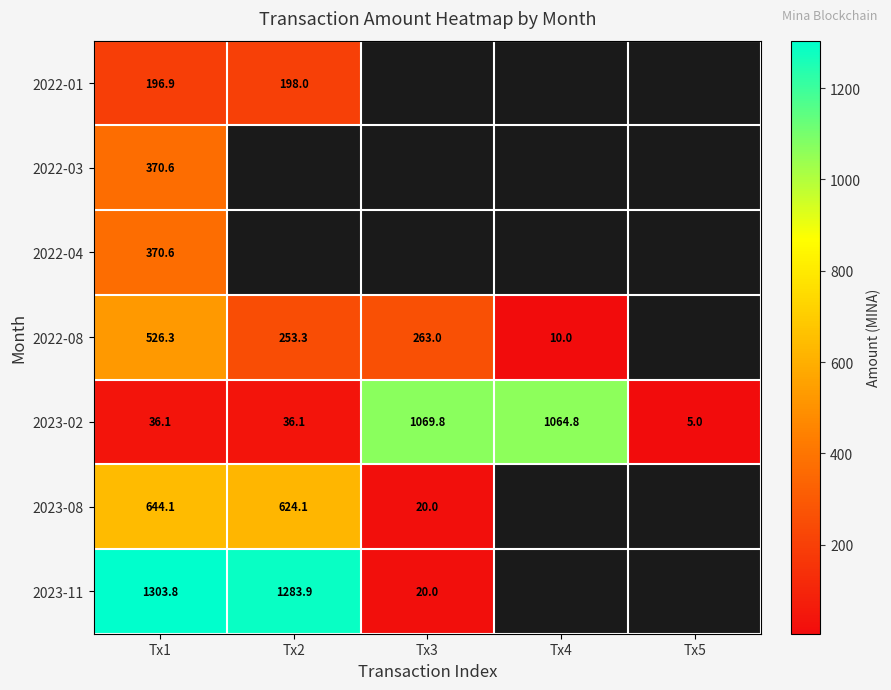

Where is 2023-02 nearest to the value 537?

Tx2